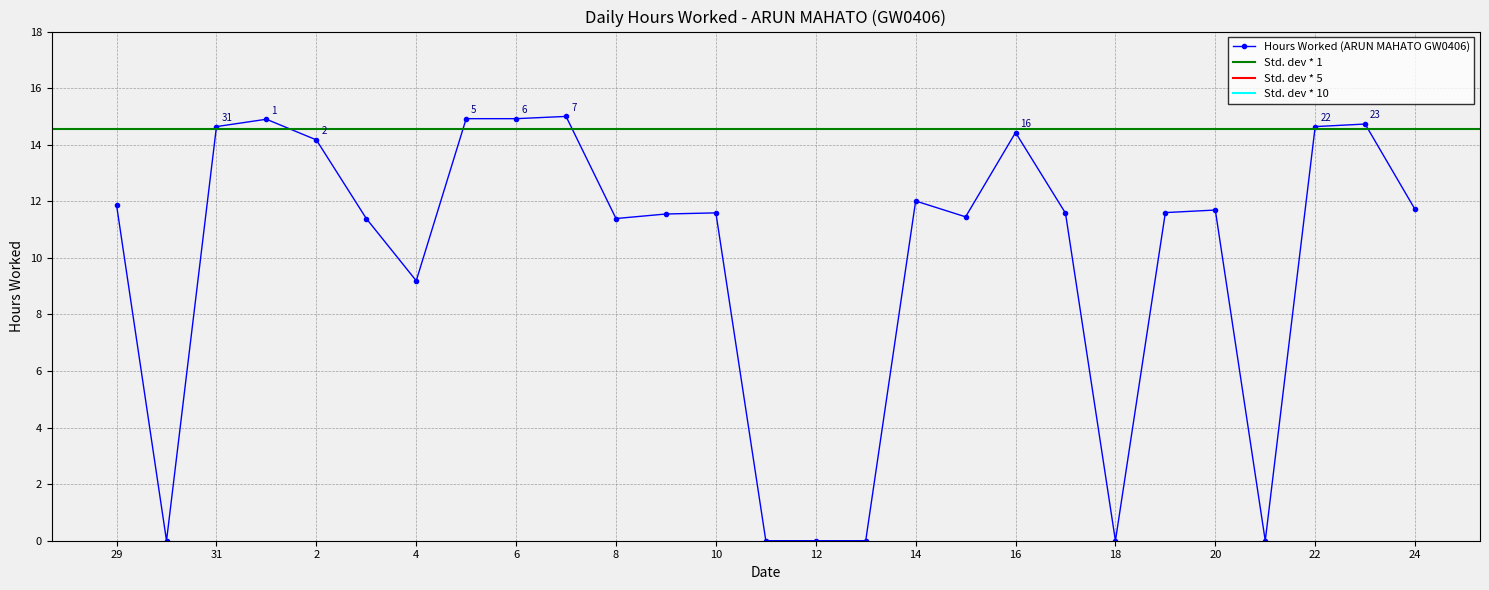

Reading left to right, list all the values displayed in this chart.

11.9	0.0	14.6	14.9	14.2	11.4	9.2	14.9	14.9	15.0	11.4	11.6	11.6	0.0	0.0	0.0	12.0	11.4	14.4	11.6	0.0	11.6	11.7	0.0	14.6	14.7	11.7